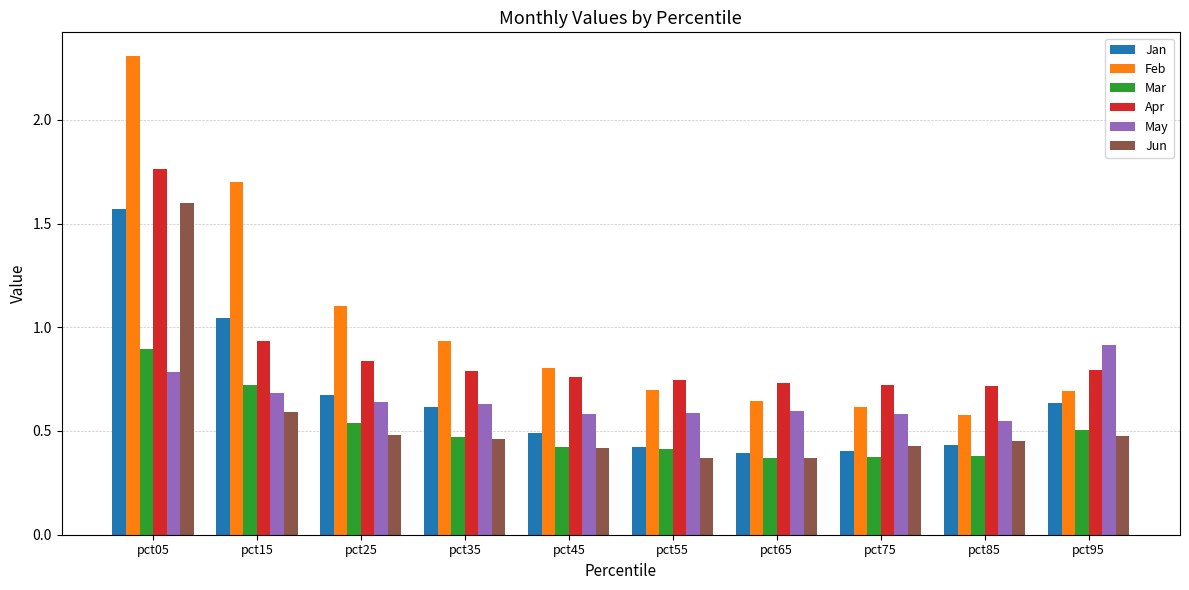

List the series in order of their peak value, lowest first.

Mar, May, Jan, Jun, Apr, Feb